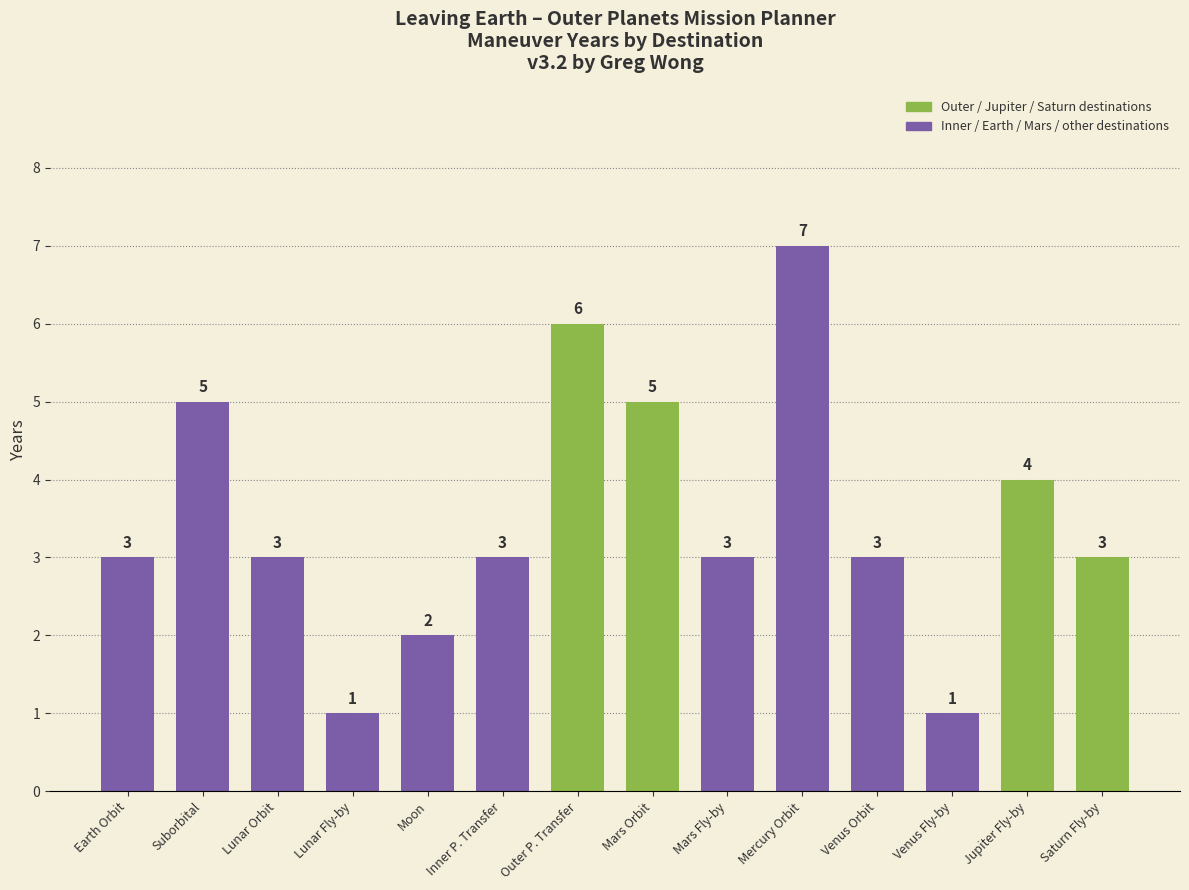

What position from the right is Jupiter Fly-by?

2